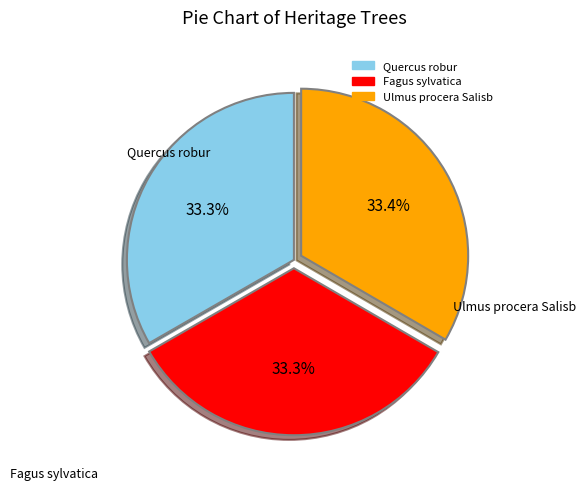

Count the number of slices in the pie.

3